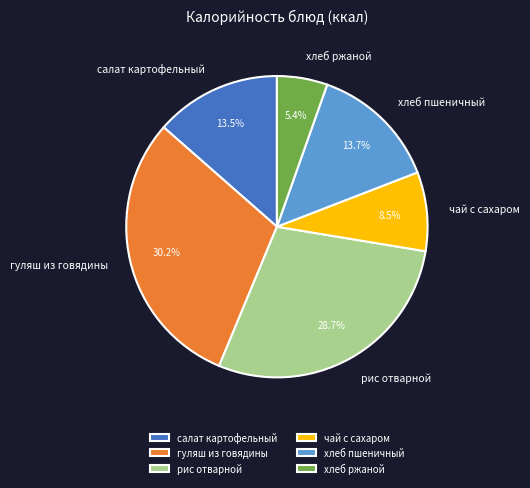

Which slice is the smallest?

хлеб ржаной